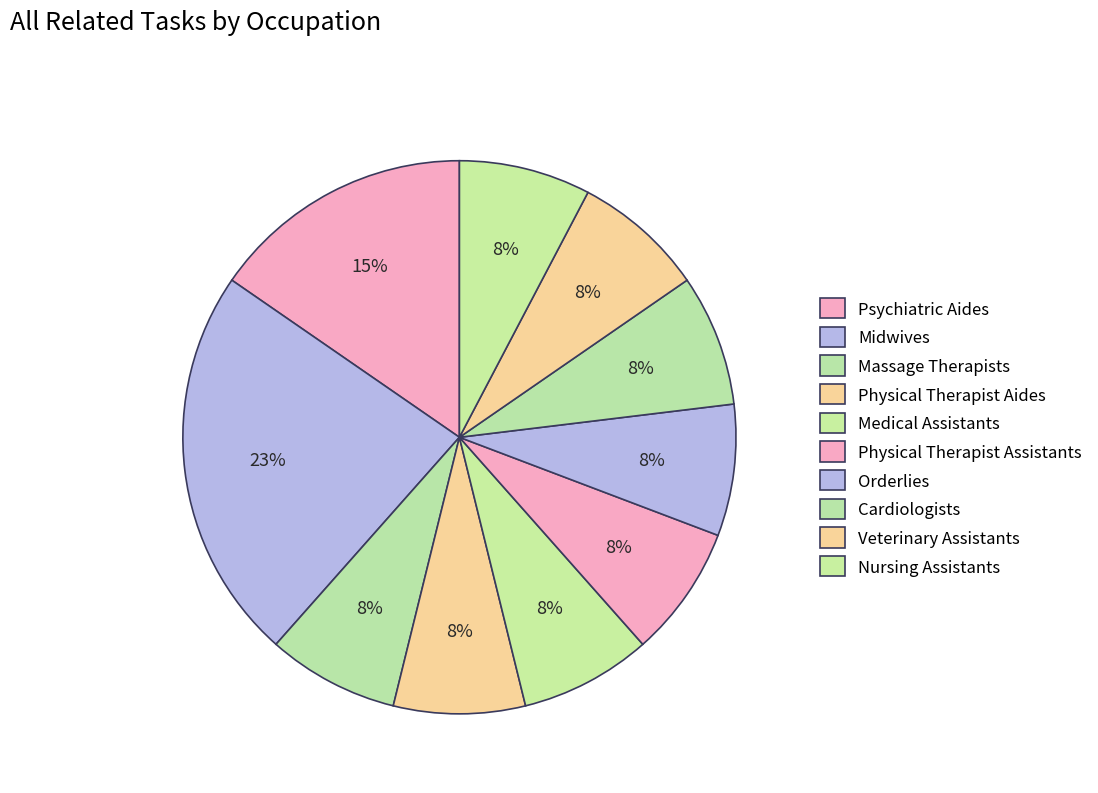

How many slices are in this pie chart?

10